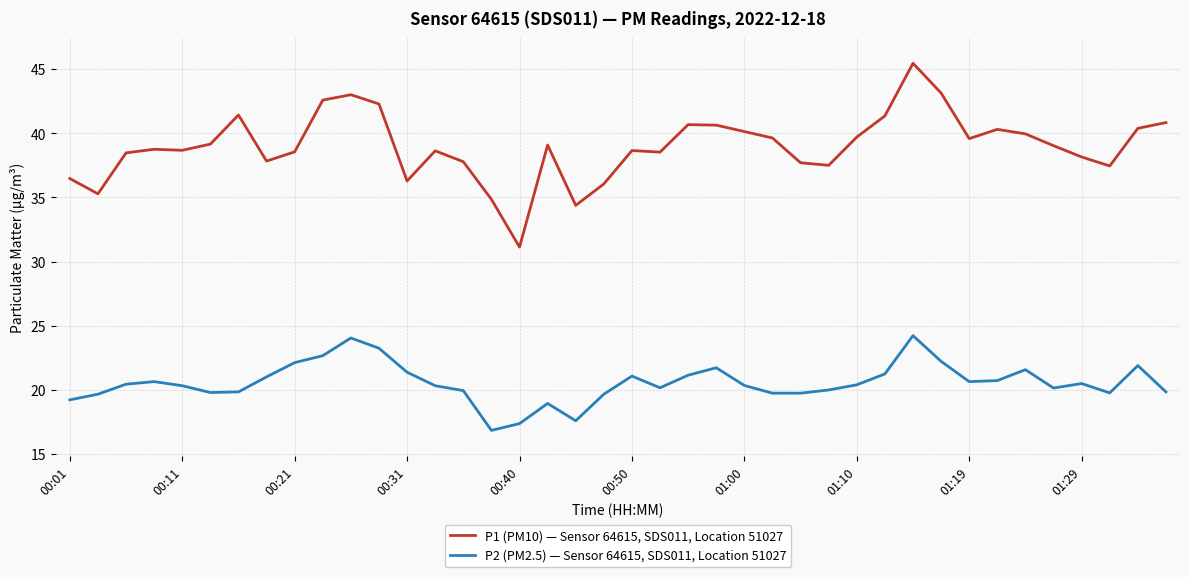

List the series in order of their overall mean, lowest first.

P2 (PM2.5) — Sensor 64615, SDS011, Location 51027, P1 (PM10) — Sensor 64615, SDS011, Location 51027